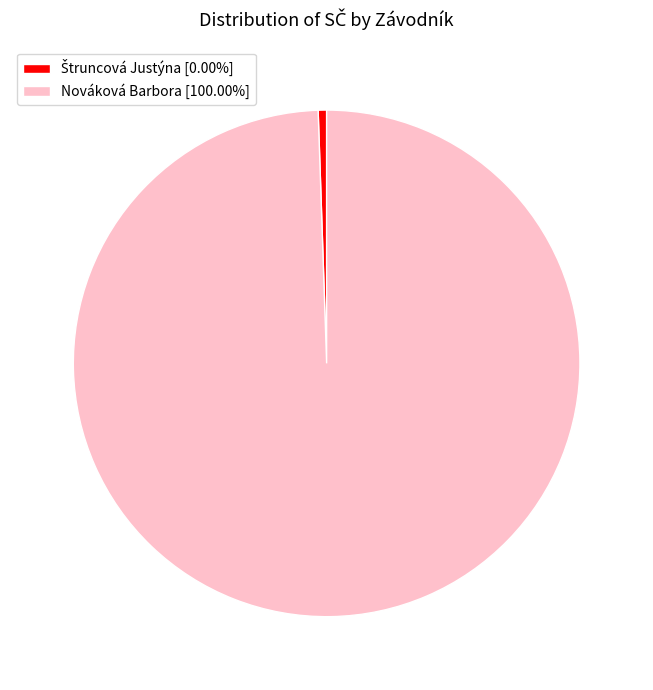

Which category accounts for the majority?

Nováková Barbora